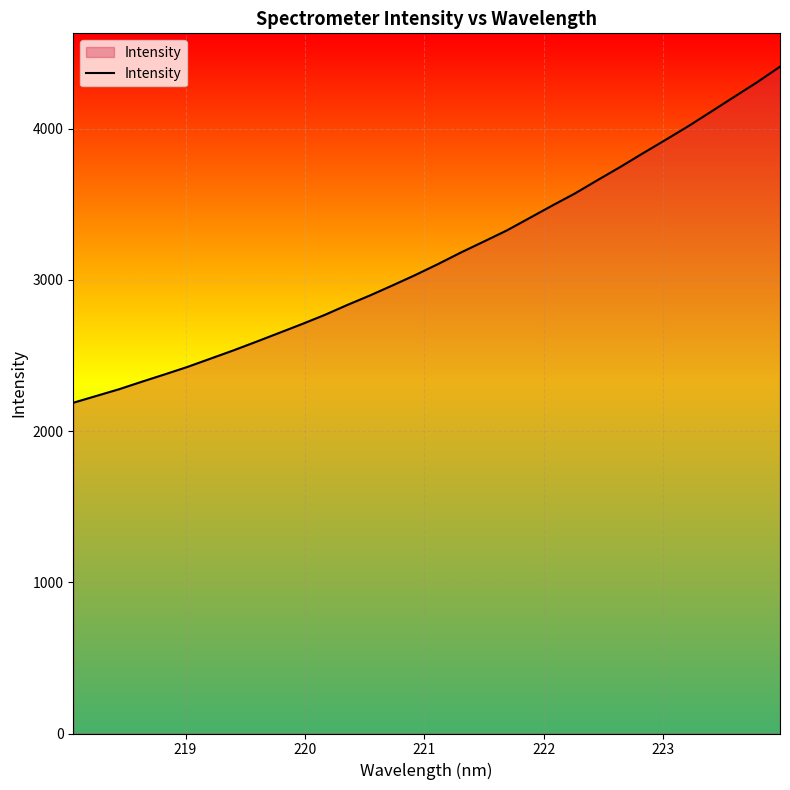

What is the difference between the maximum and minimum values?

2222.6